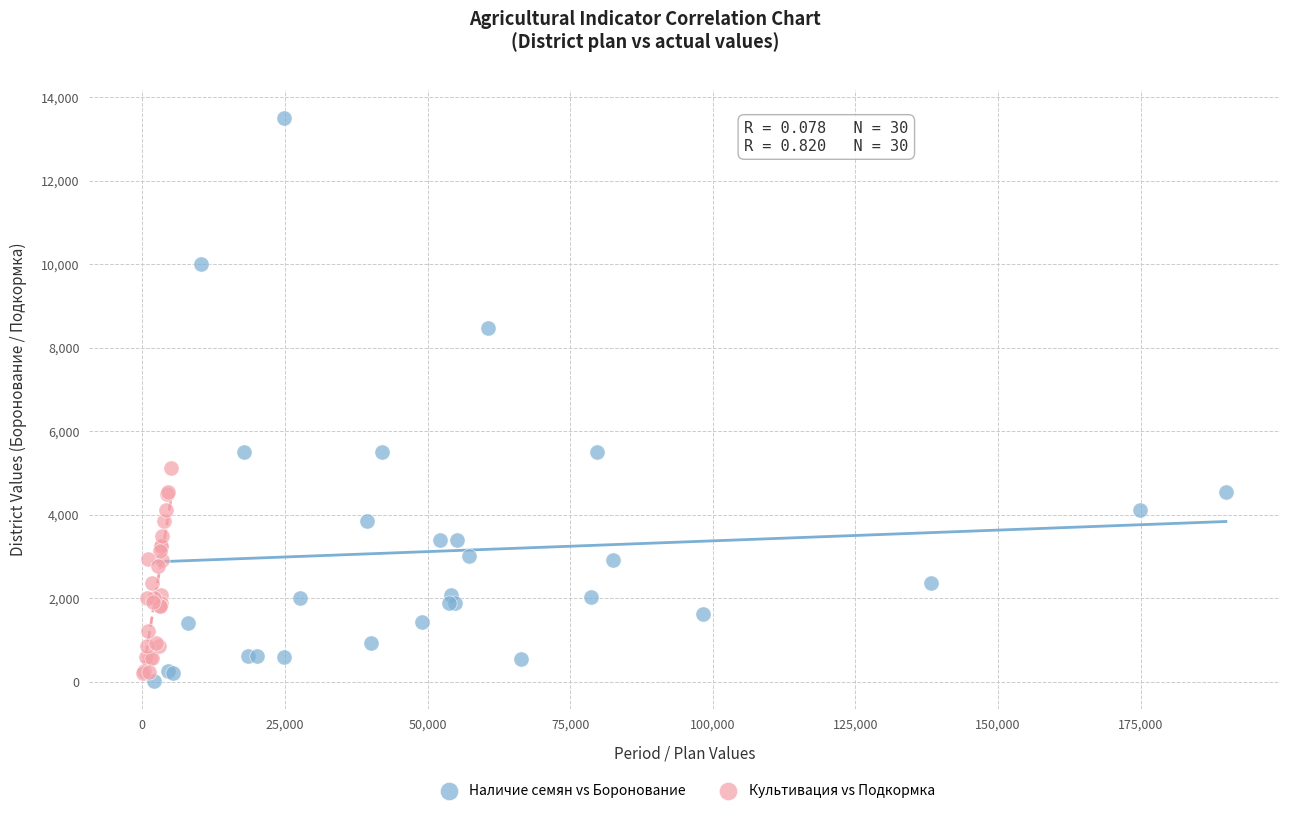

What are all the series names shown in the legend?

Наличие семян vs Боронование, Культивация vs Подкормка